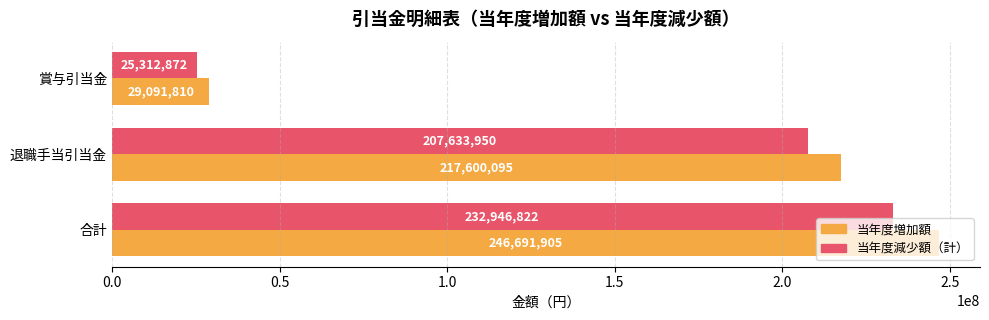

What is the difference between the maximum and minimum values in the 当年度増加額 series?

217600095